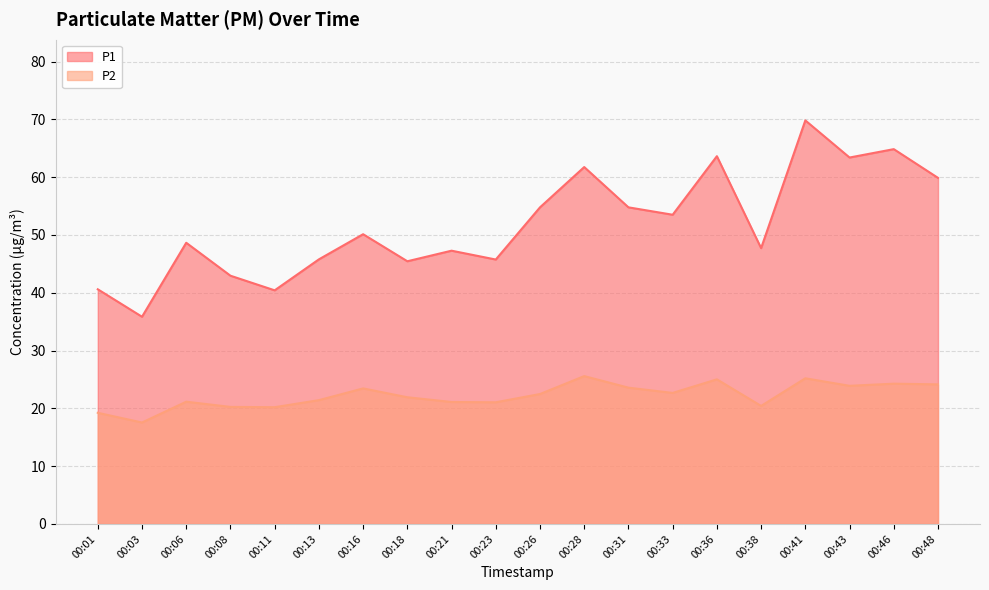

True or false: P2 and P1 intersect in this chart.

False